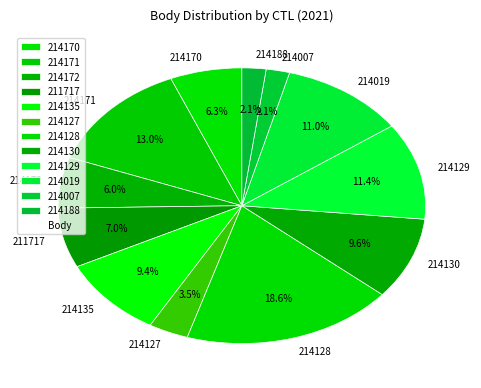

Between 214128 and 214188, which is larger?

214128